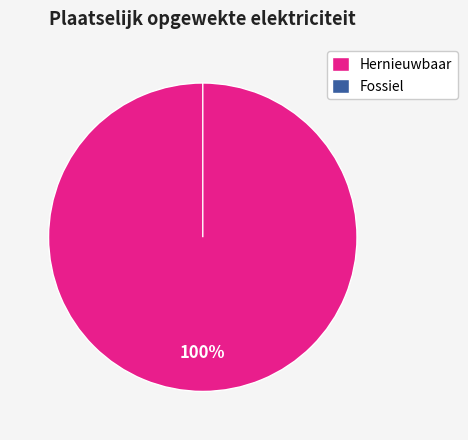

Which slice is the smallest?

Windkracht